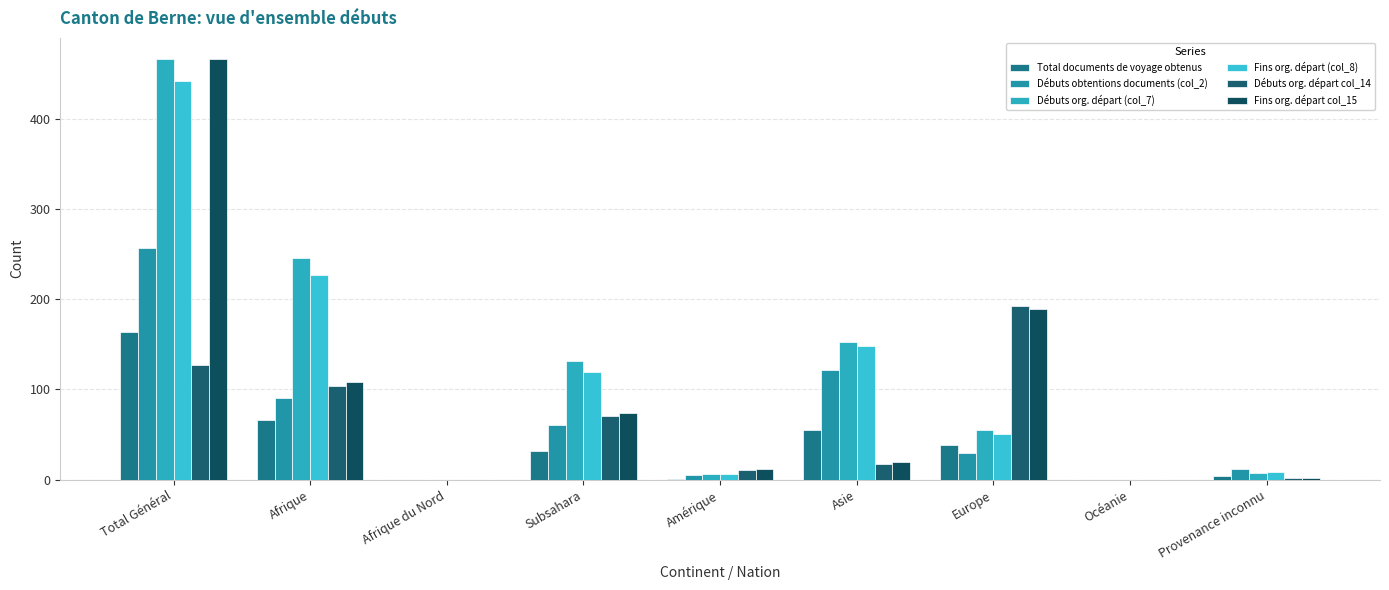

What are all the series names shown in the legend?

Total documents de voyage obtenus, Débuts obtentions documents (col_2), Débuts org. départ (col_7), Fins org. départ (col_8), Débuts org. départ col_14, Fins org. départ col_15